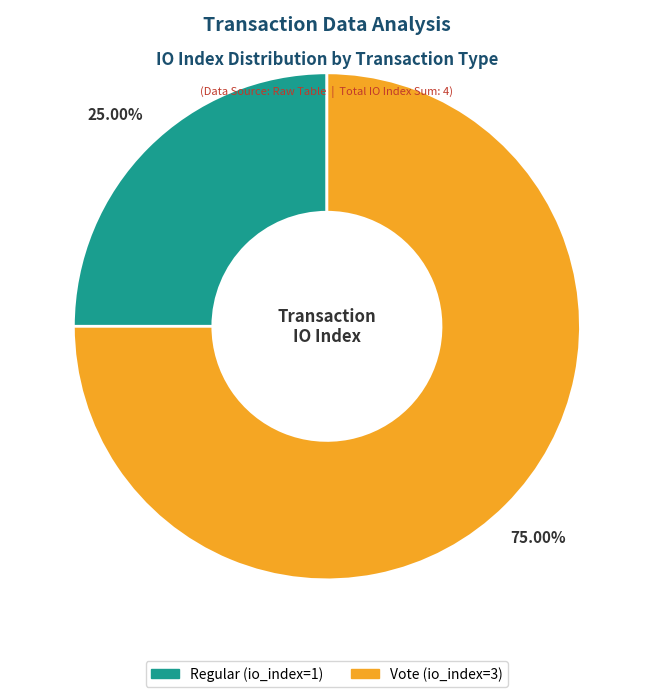

To the nearest percent, what is the average slice percentage?

50%